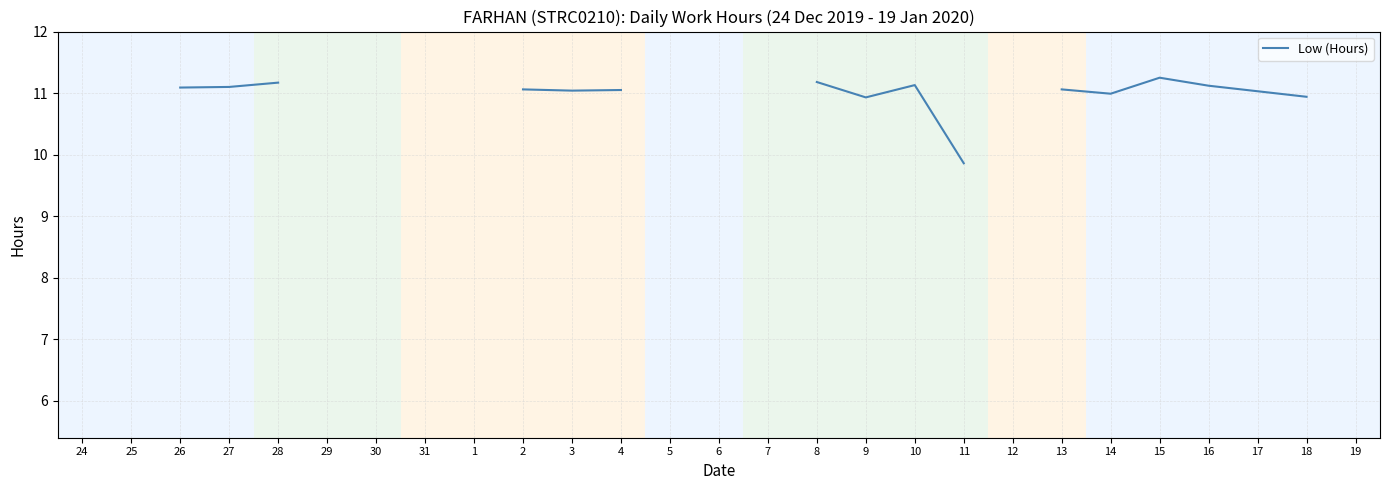

Where is the first local maximum?

10